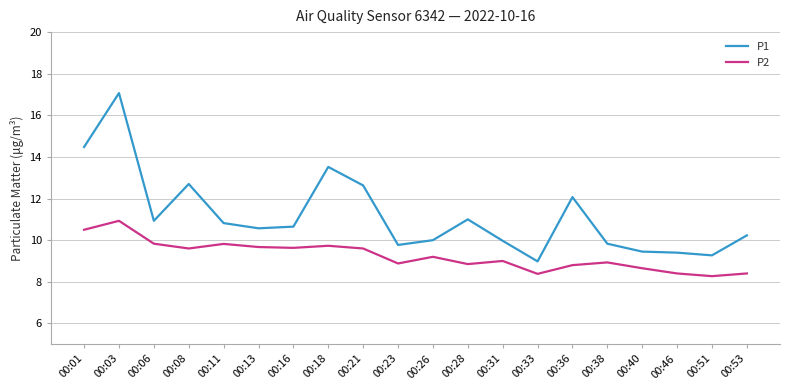

True or false: P2 has a value of 14.9 at 00:40.

False